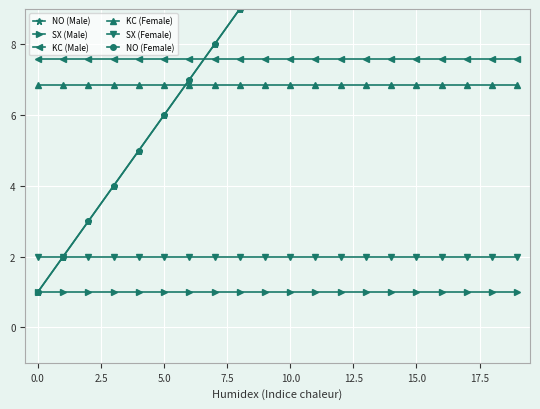

True or false: SX (Female) has a value of 3.2 at 10.0.

False